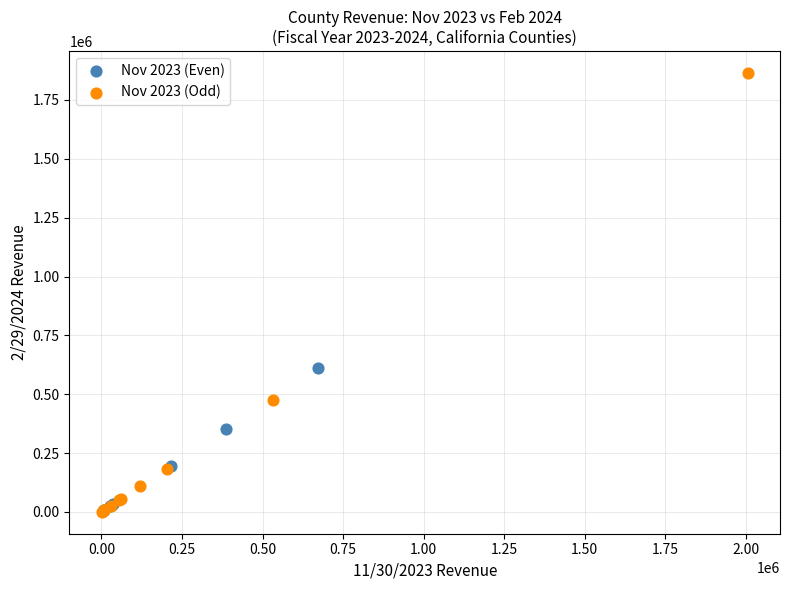

Which series has the largest Y range (max minus min)?

Nov 2023 (Odd)